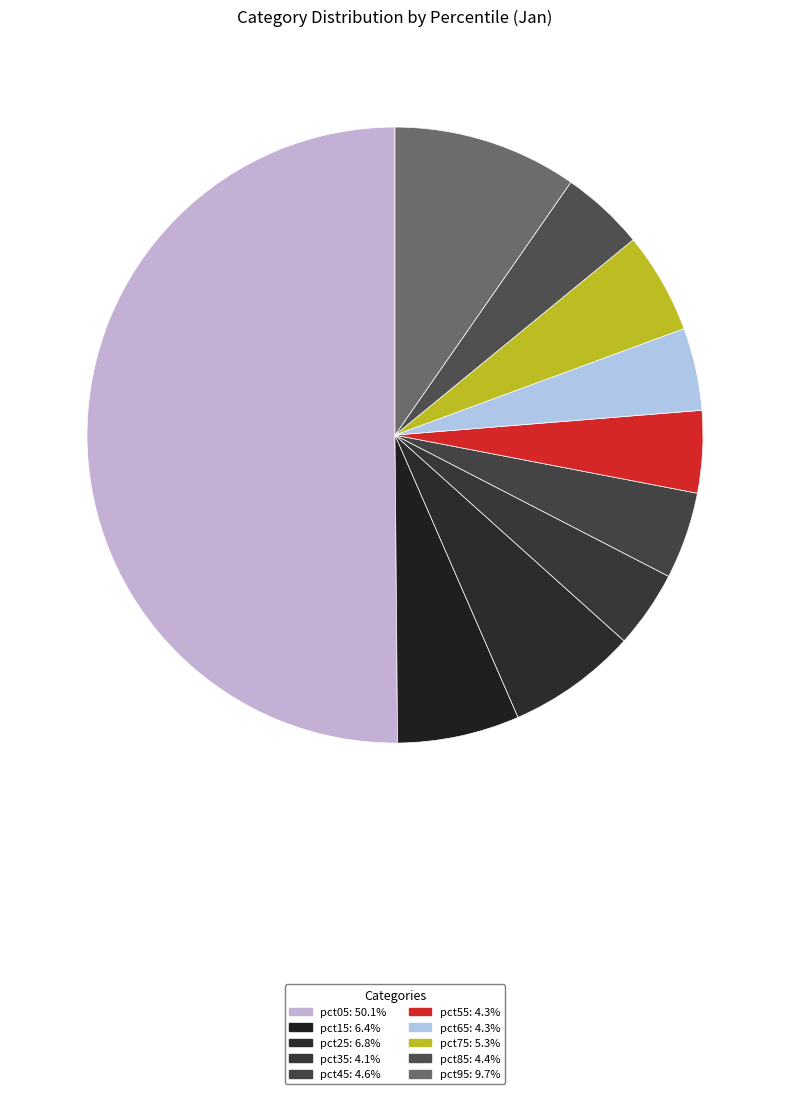

Do pct95 and pct15 together represent more than half of the pie?

No